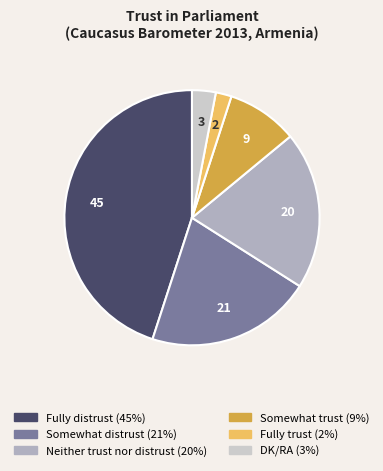

Is it true that Neither trust nor distrust is 20% of the pie?

True